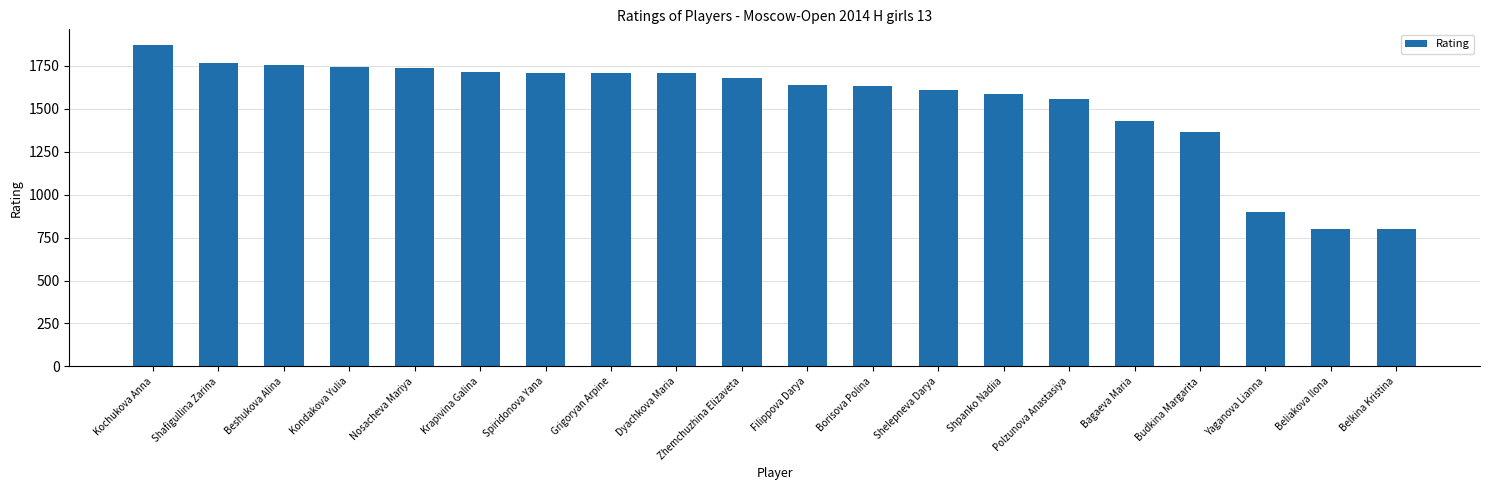

The value at Nosacheva Mariya is 1738. True or false?

True